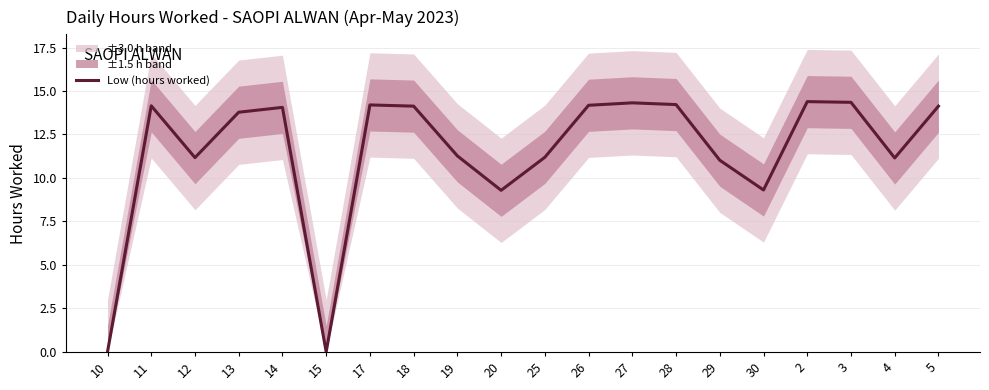

At which label does the data first exceed 14?

11